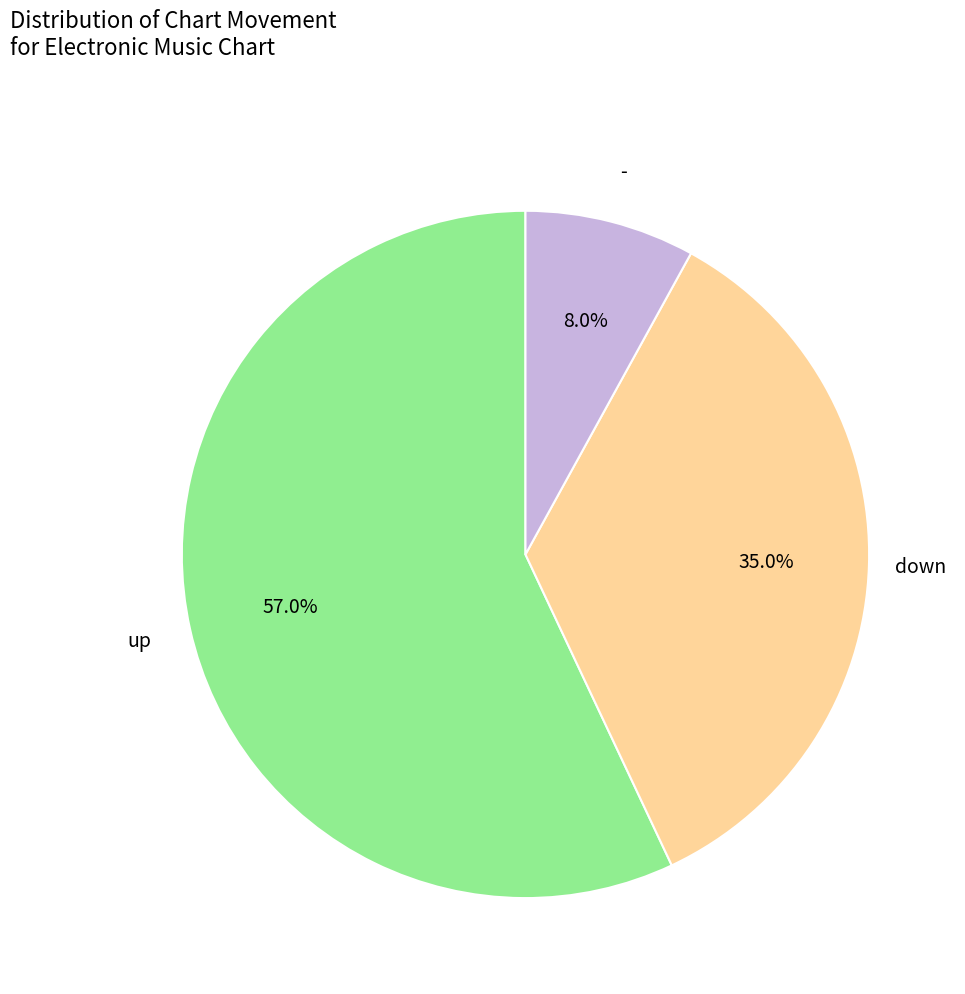

Do up and - together represent more than half of the pie?

Yes